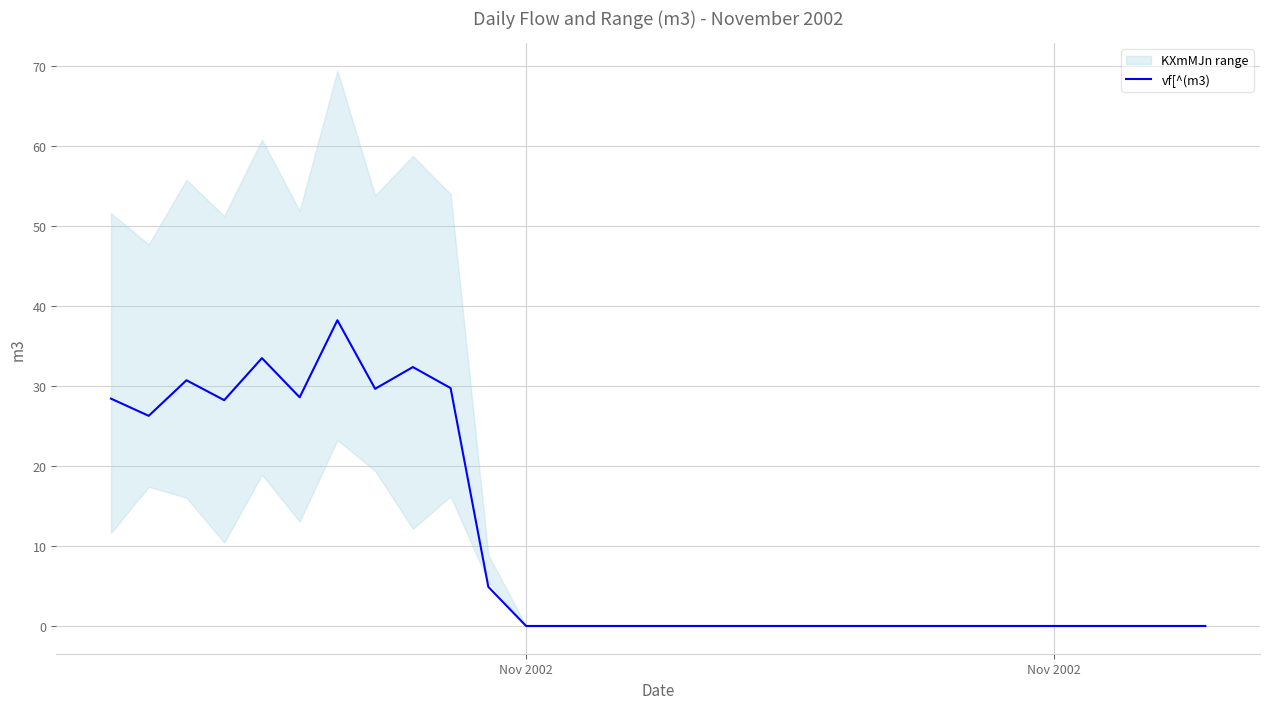

What is the sum of all values?

310.8